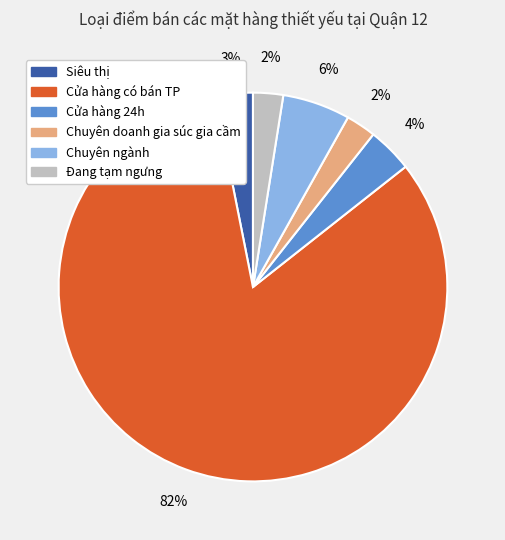

True or false: Chuyên ngành accounts for 20% of the total.

False